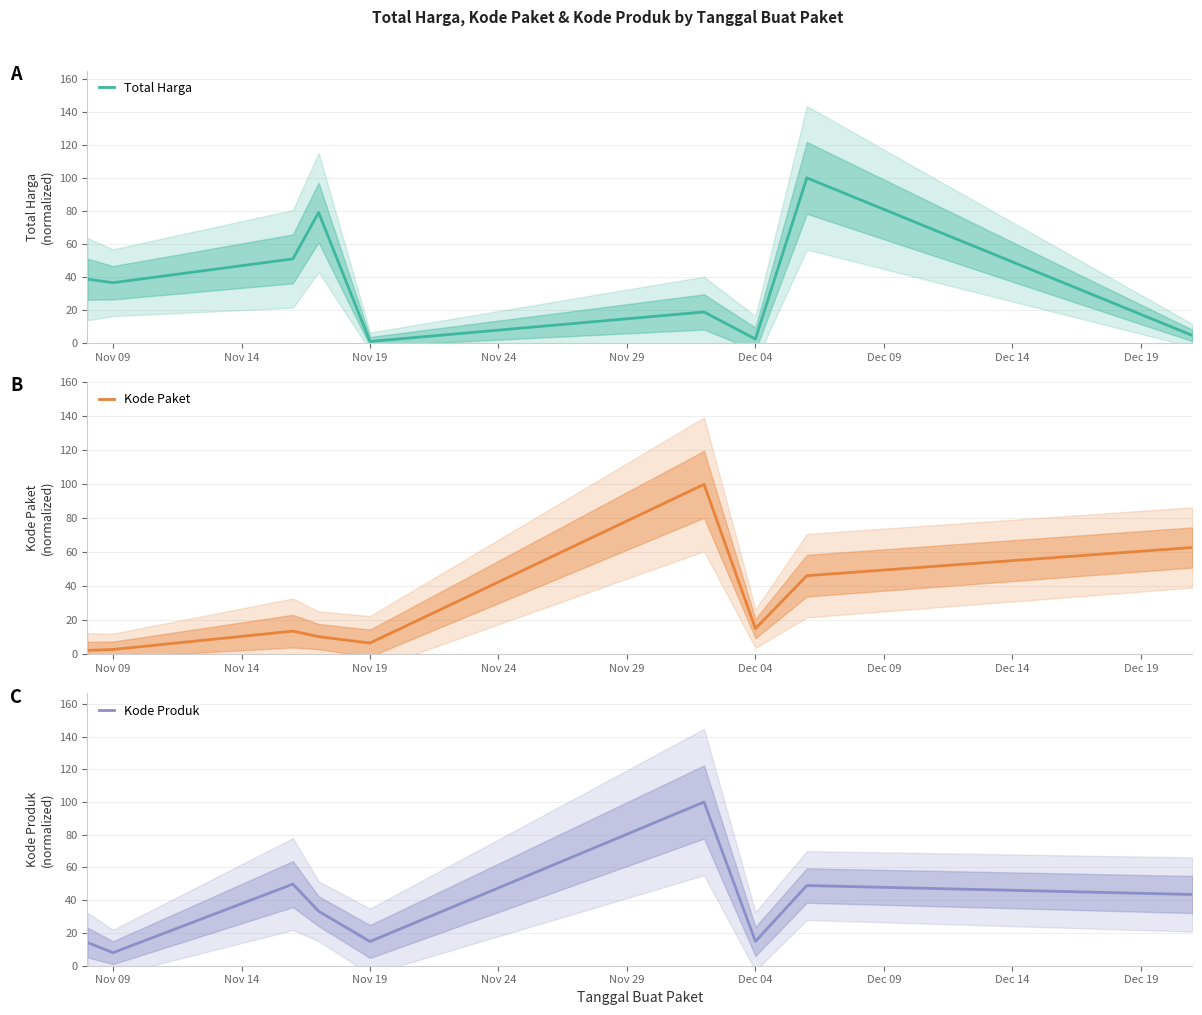

Which series ends up on top after the final intersection of Kode Paket and Total Harga?

Kode Paket